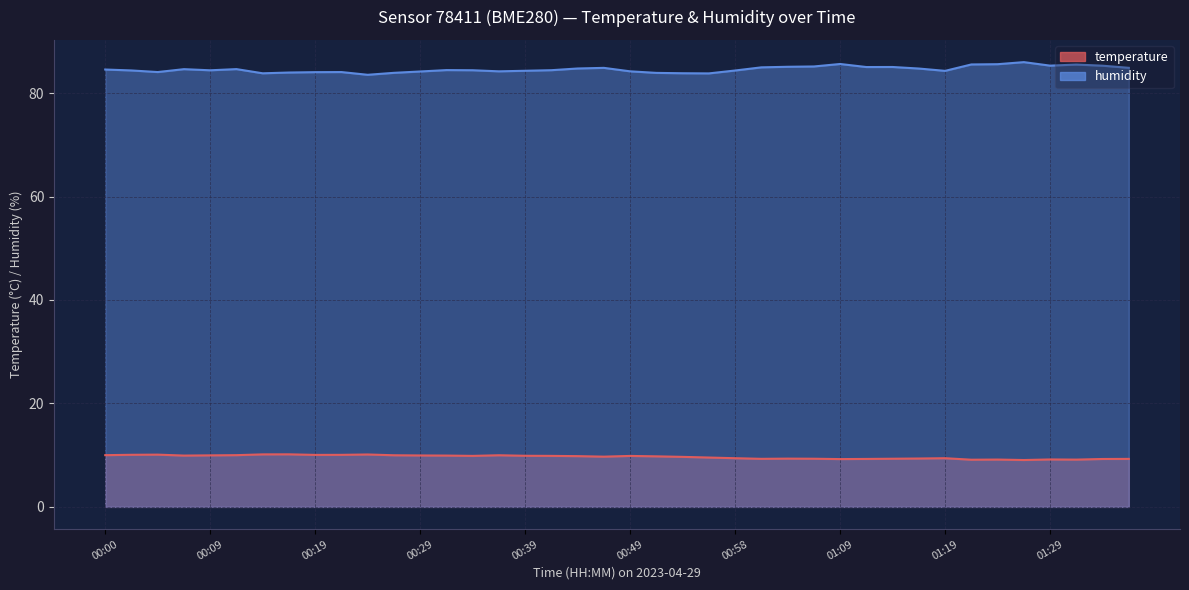

How many interior local peaks does the temperature series have?

9